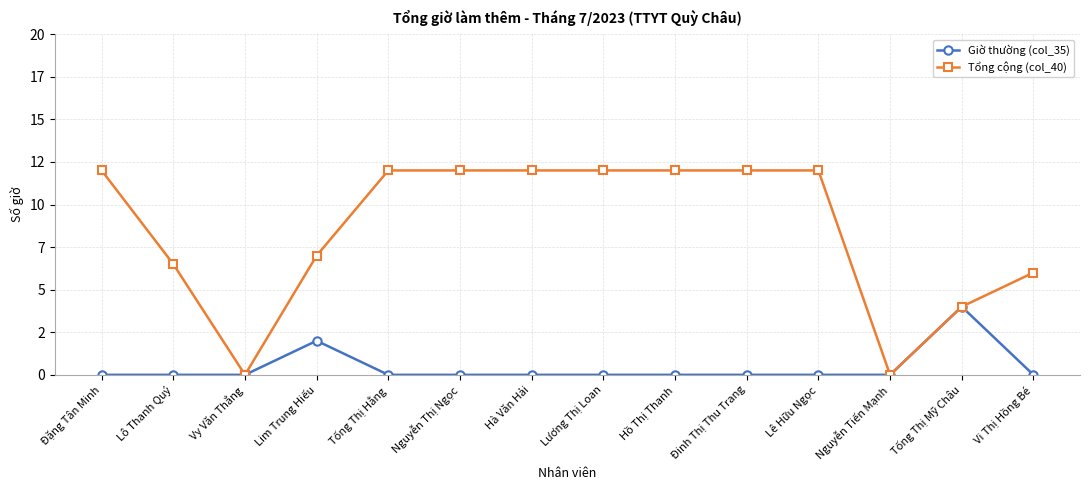

True or false: Tổng cộng (col_40) and Giờ thường (col_35) cross at least once.

False